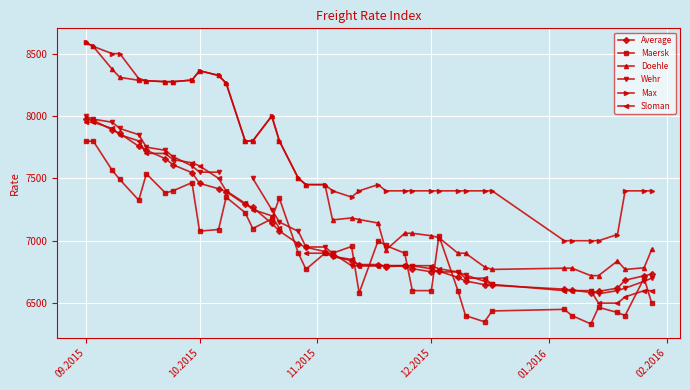

True or false: Sloman and Max intersect in this chart.

False